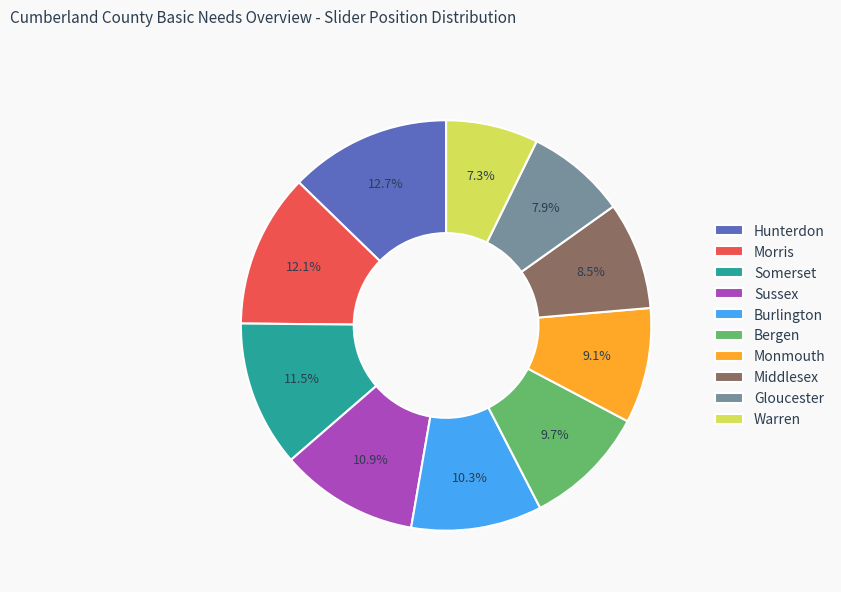

How many segments does this pie chart have?

10